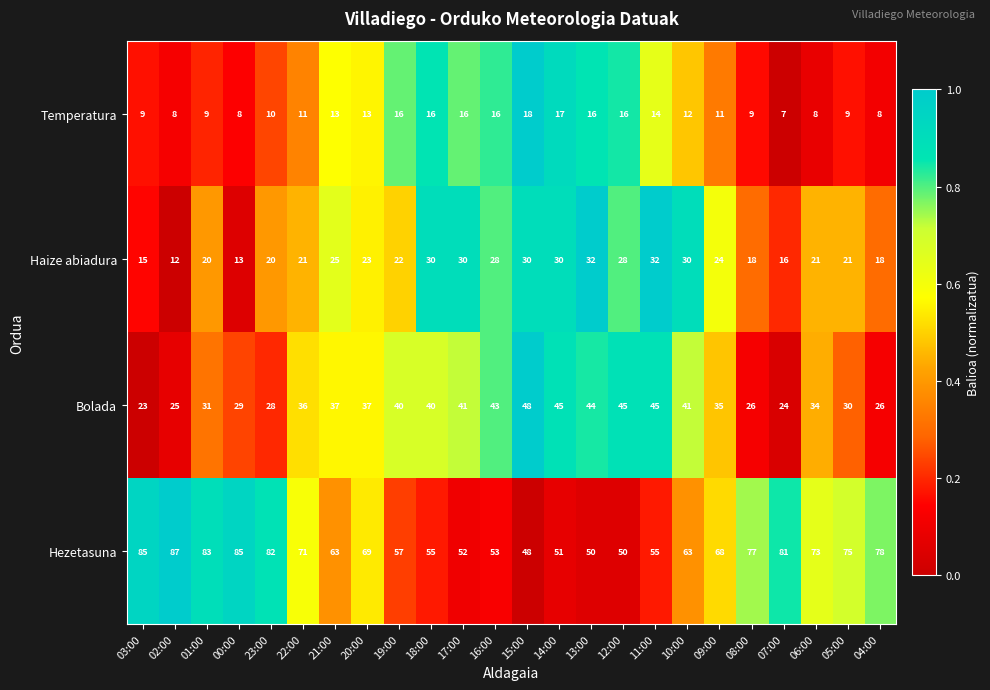

What is the difference between the second highest and second lowest values in the Hezetasuna series?

35